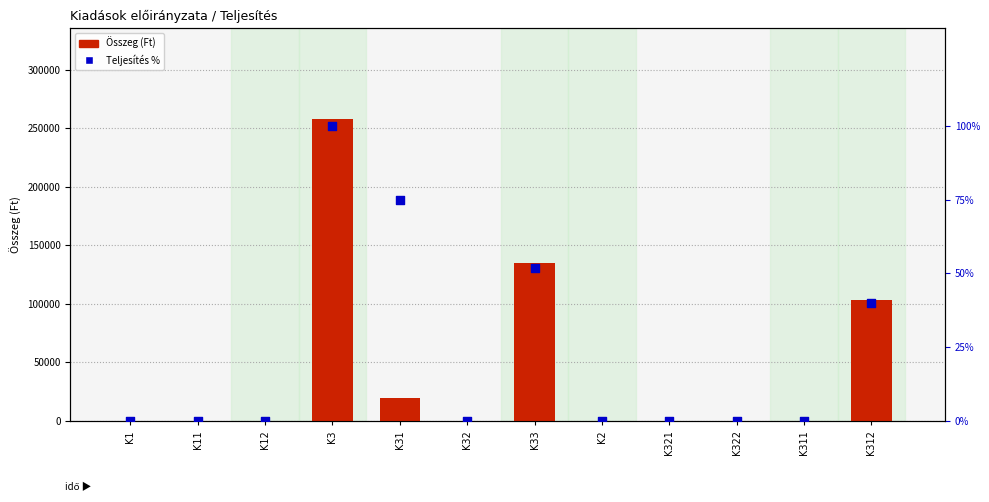

Which series contains the highest Y value?

Összeg